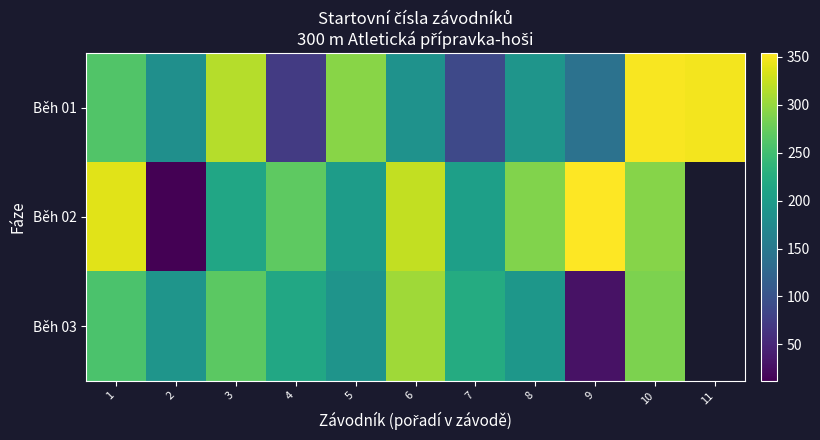

Between 9 and 8, which is larger?

8